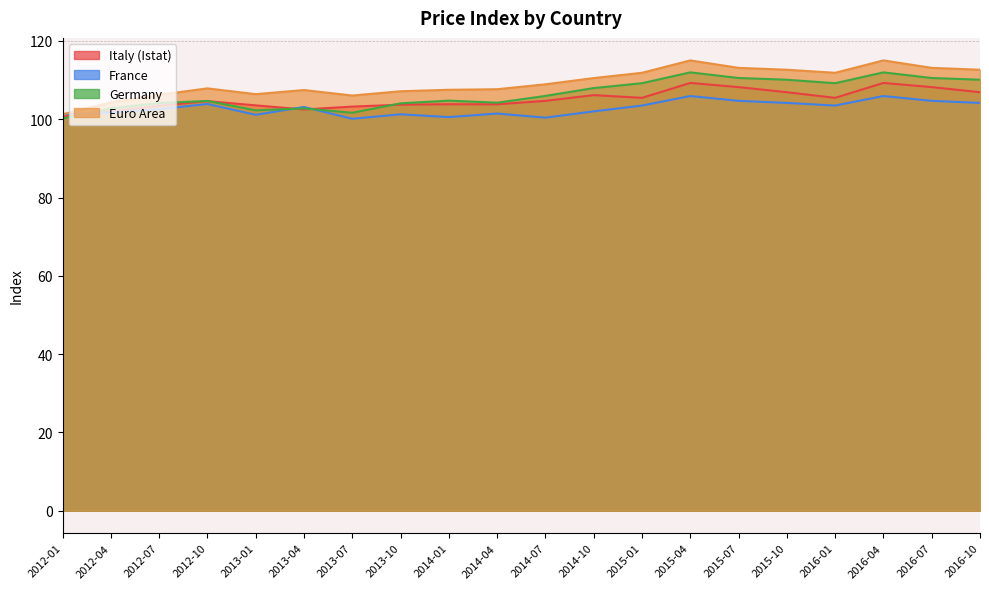

Which series ends up on top after the final intersection of Germany and France?

Germany